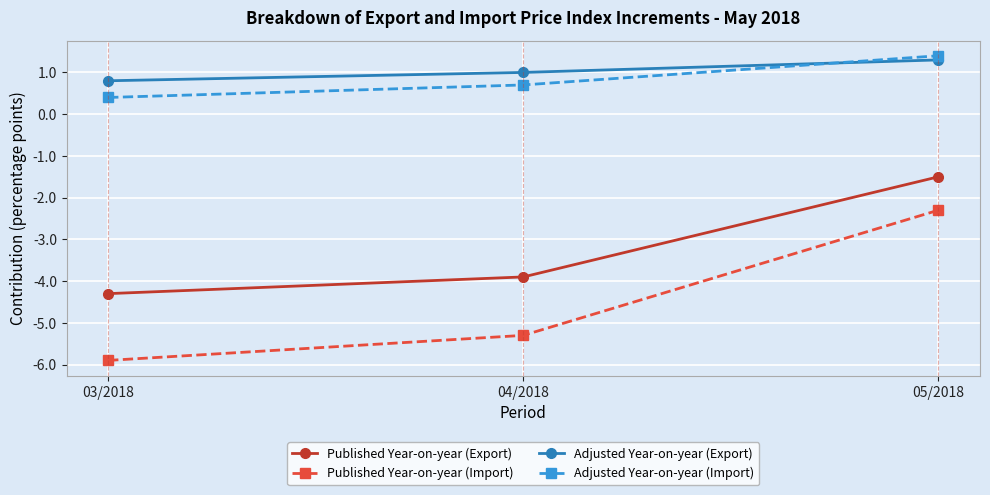

What position from the right is 05/2018?

1